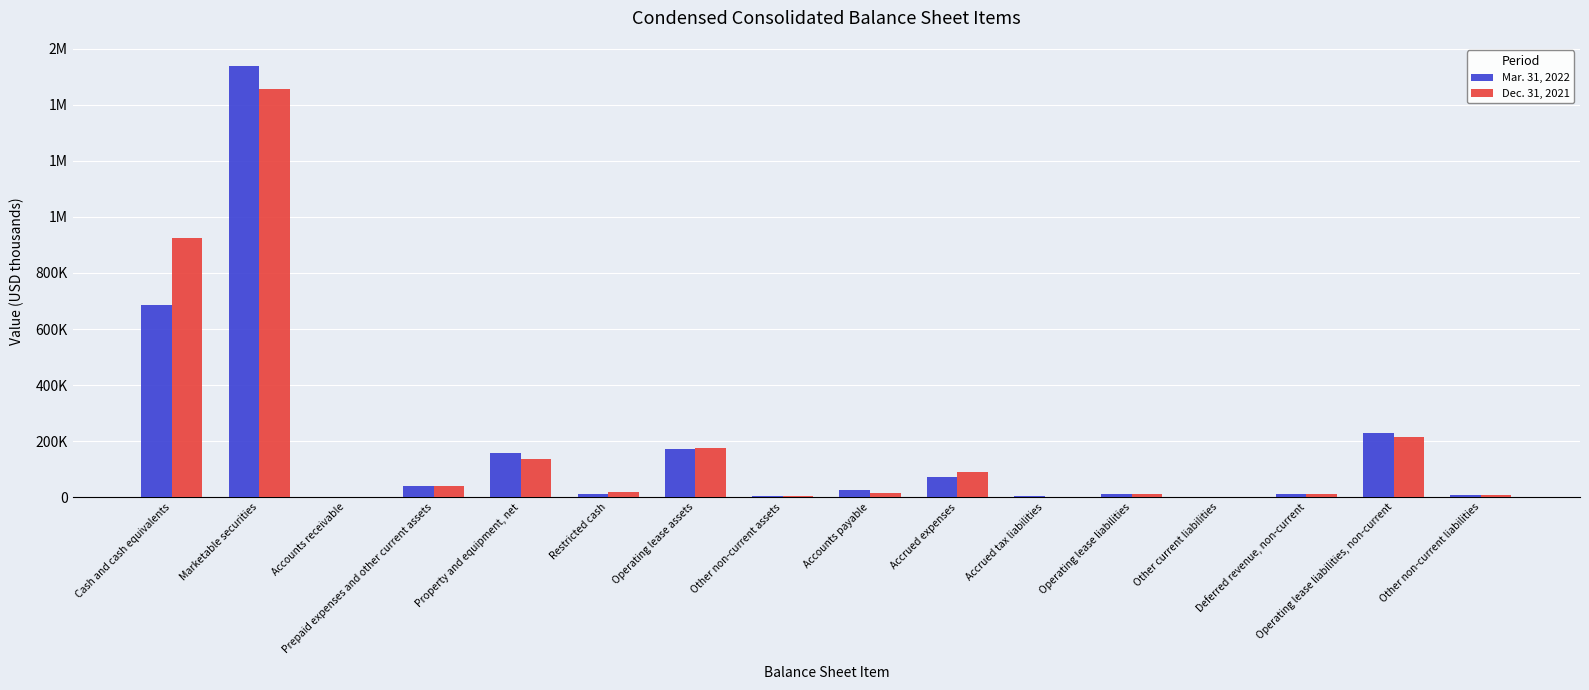

What are all the series names shown in the legend?

Mar. 31, 2022, Dec. 31, 2021